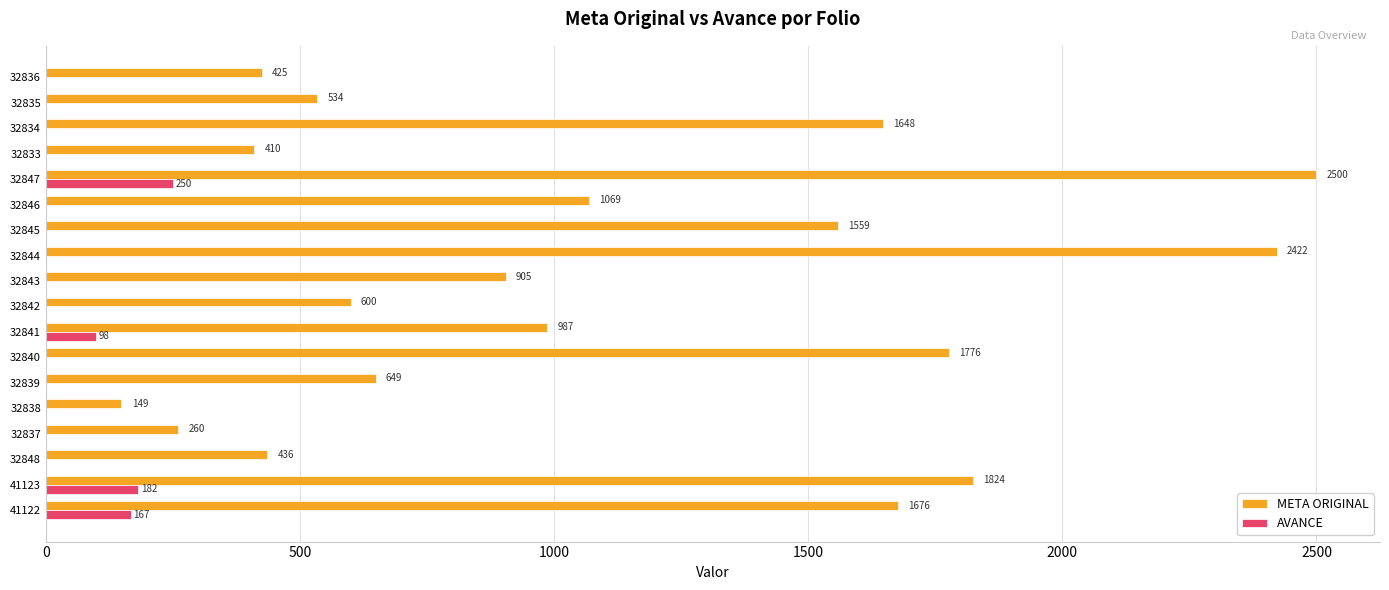

What value does the META ORIGINAL series have at 41123?

1823.6